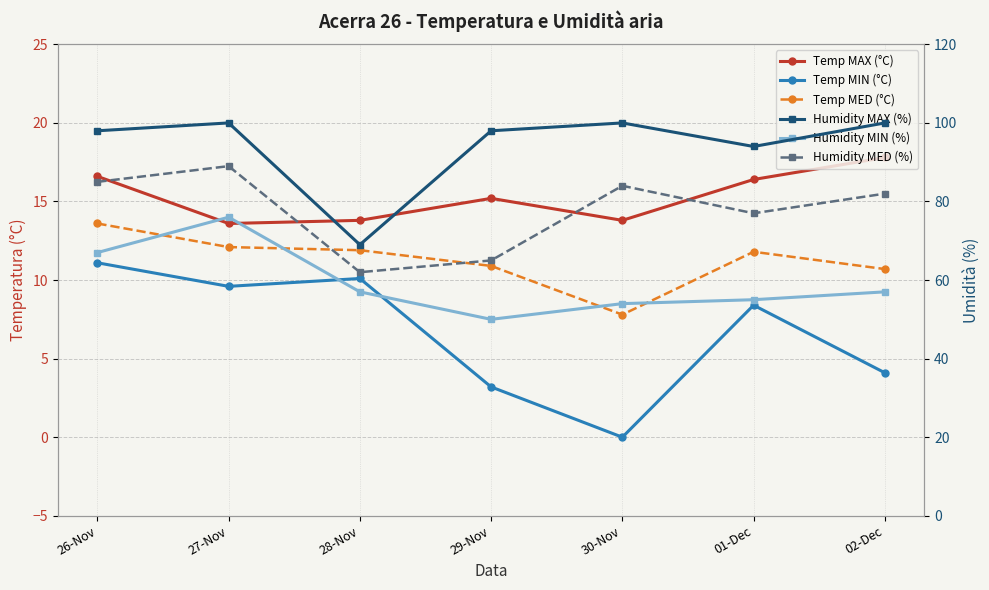

What is the average value of the Temp MAX (°C) series?

15.3